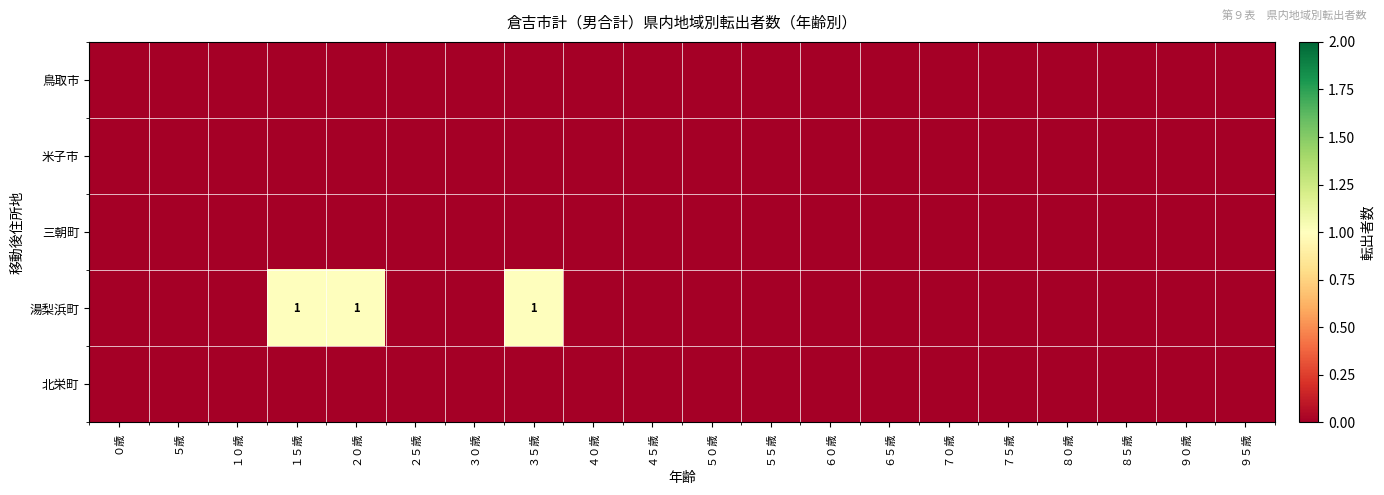

The value of 湯梨浜町 at ３５歳 is 1. True or false?

True